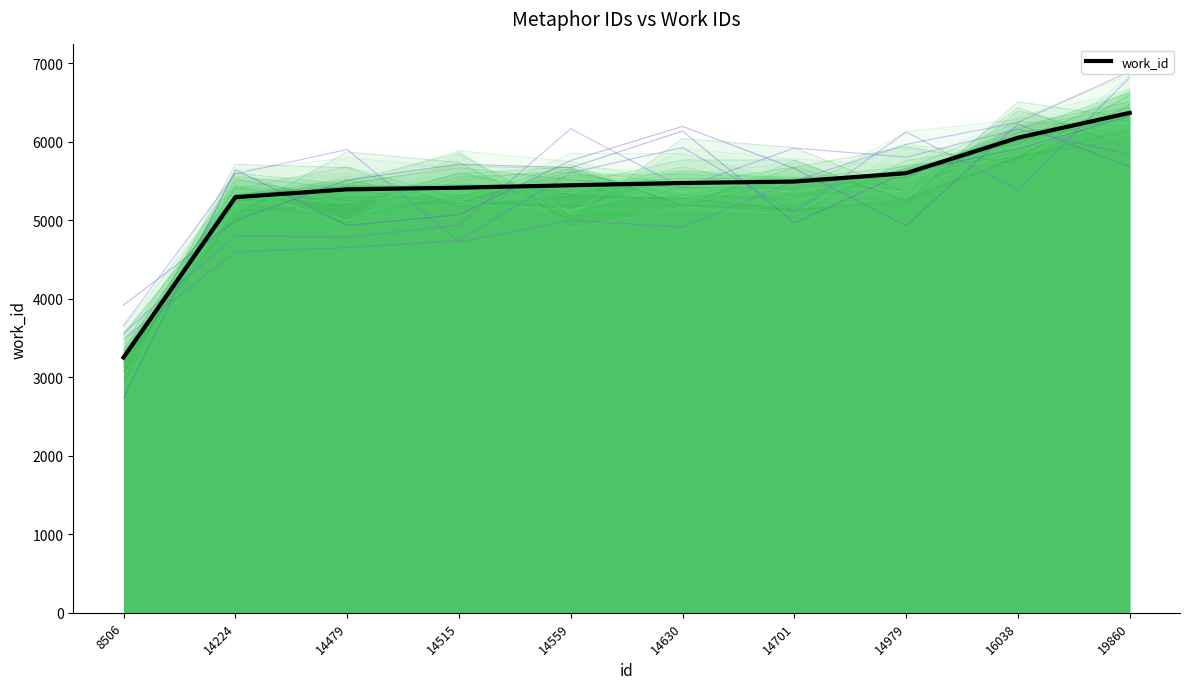

What is the difference between the second highest and minimum values?

2798